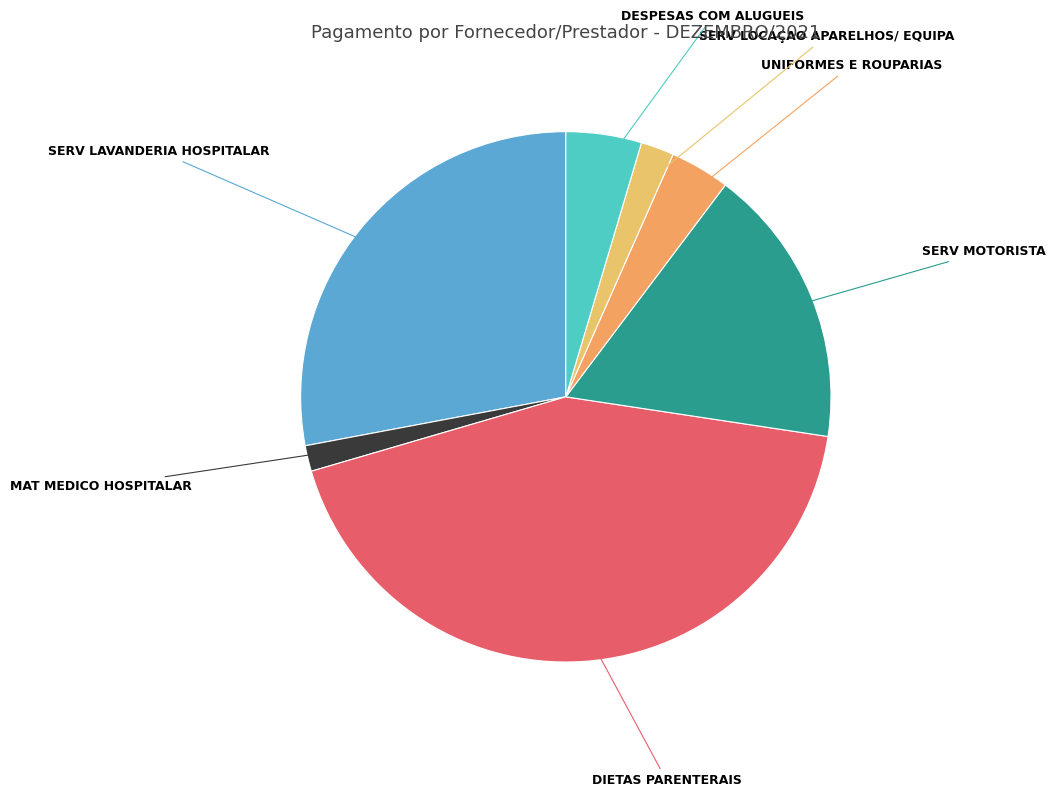

Which slice is the largest?

DIETAS PARENTERAIS